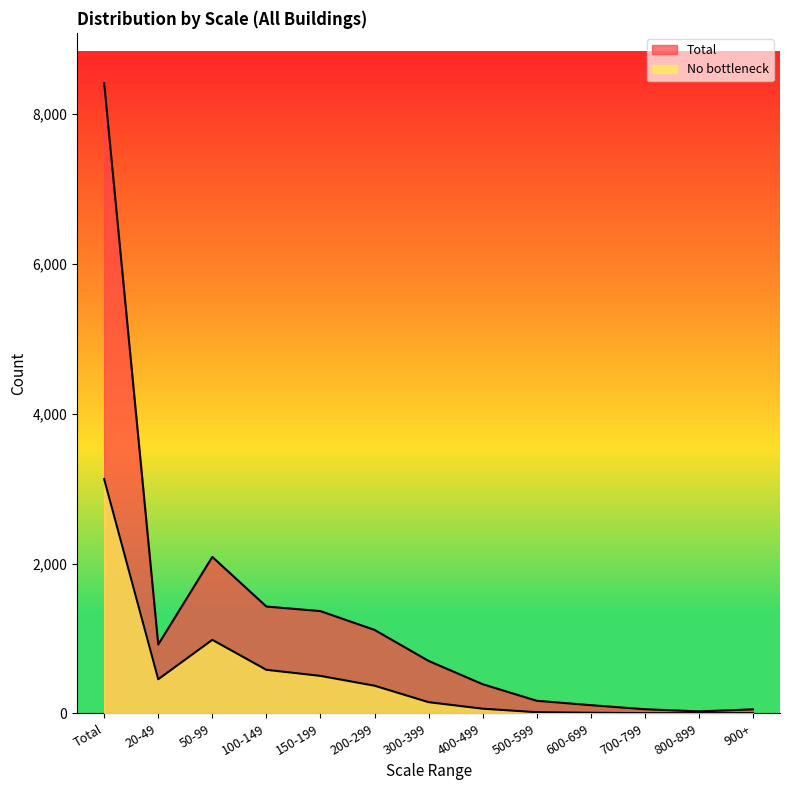

Where is the first local minimum for Total?

20-49